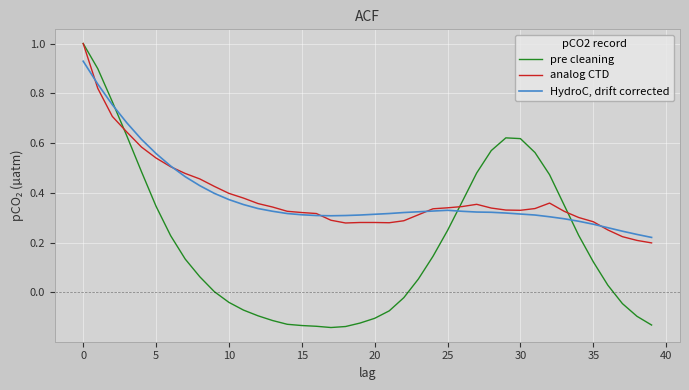

Is this an area chart (filled region under the line)?

No